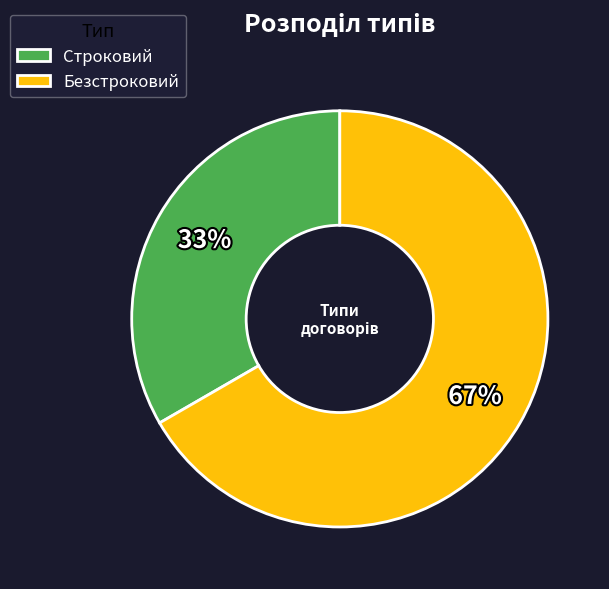

Count the number of slices in the pie.

2